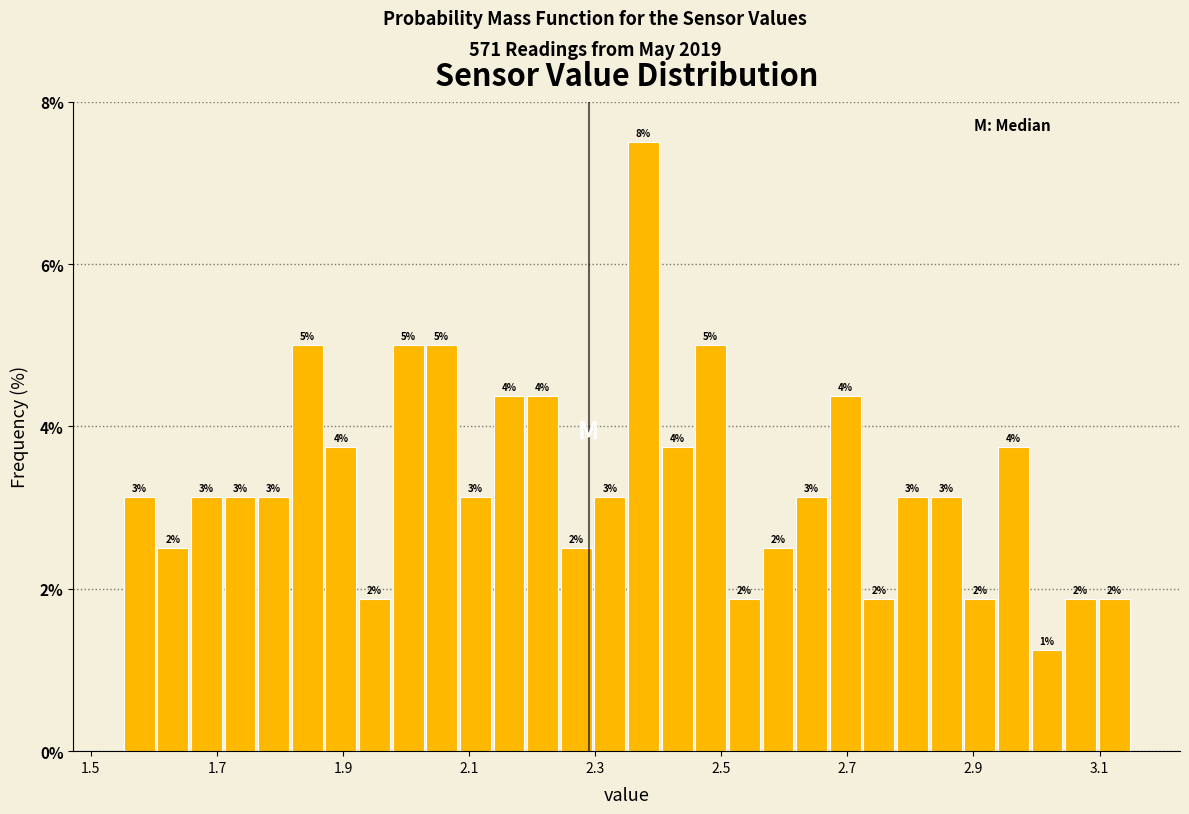

Around what value on the x-axis is the tallest bar? Give the approximate position of its centre, as read against the axis.

2.38